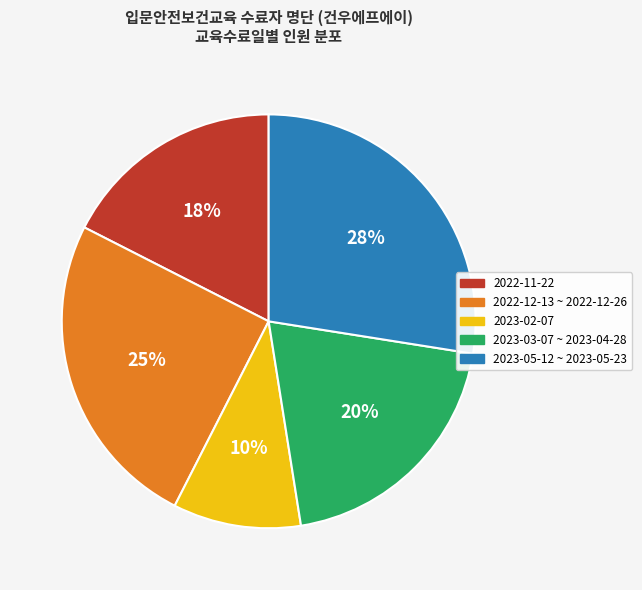

Approximately how many times larger is the value at 2023-02-07 compared to 2022-11-22?

0.6